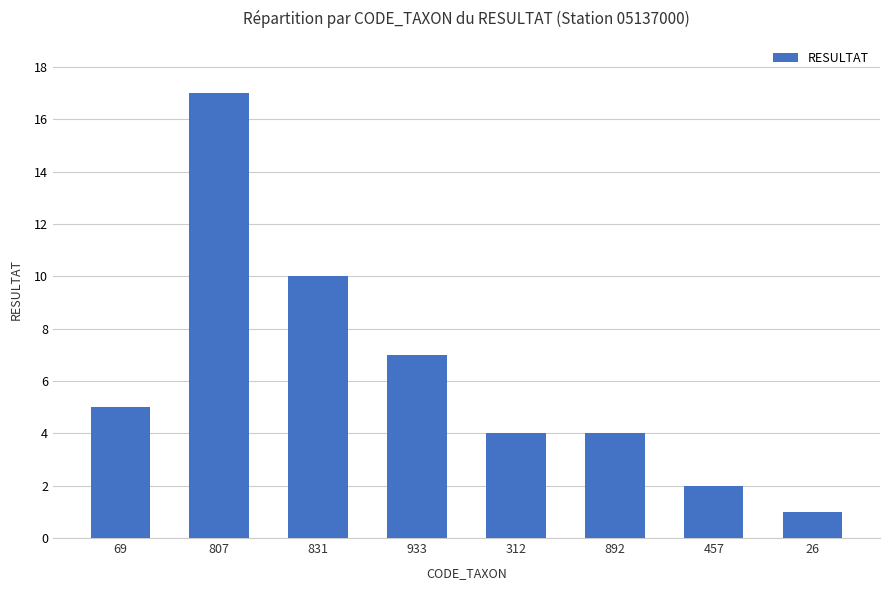

What is the difference between the maximum and minimum values?

16